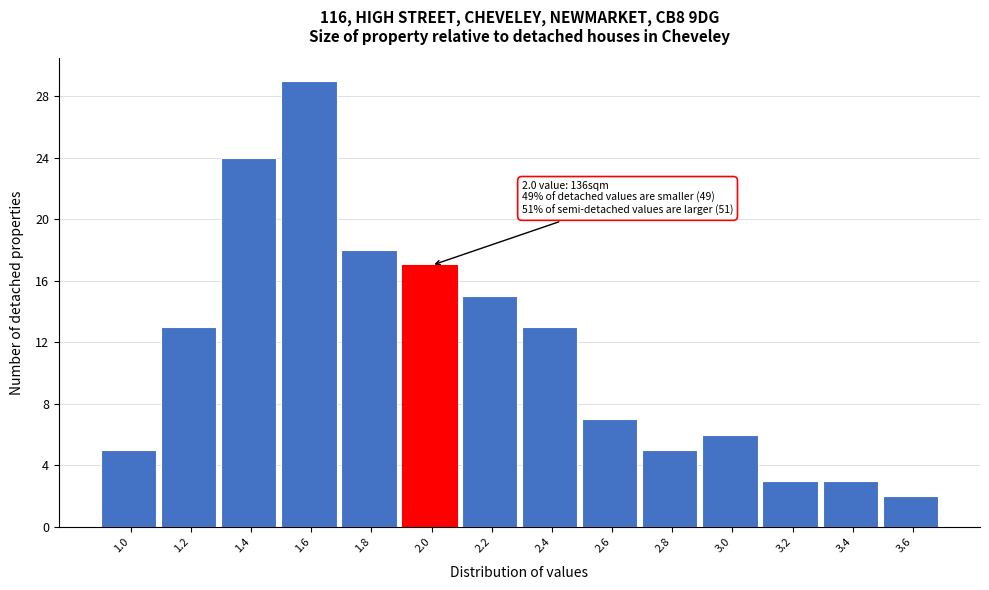

Reading right to left, what are all the values shown in this chart?

3.6=2	3.4=3	3.2=3	3.0=6	2.8=5	2.6=7	2.4=13	2.2=15	2.0=17	1.8=18	1.6=29	1.4=24	1.2=13	1.0=5